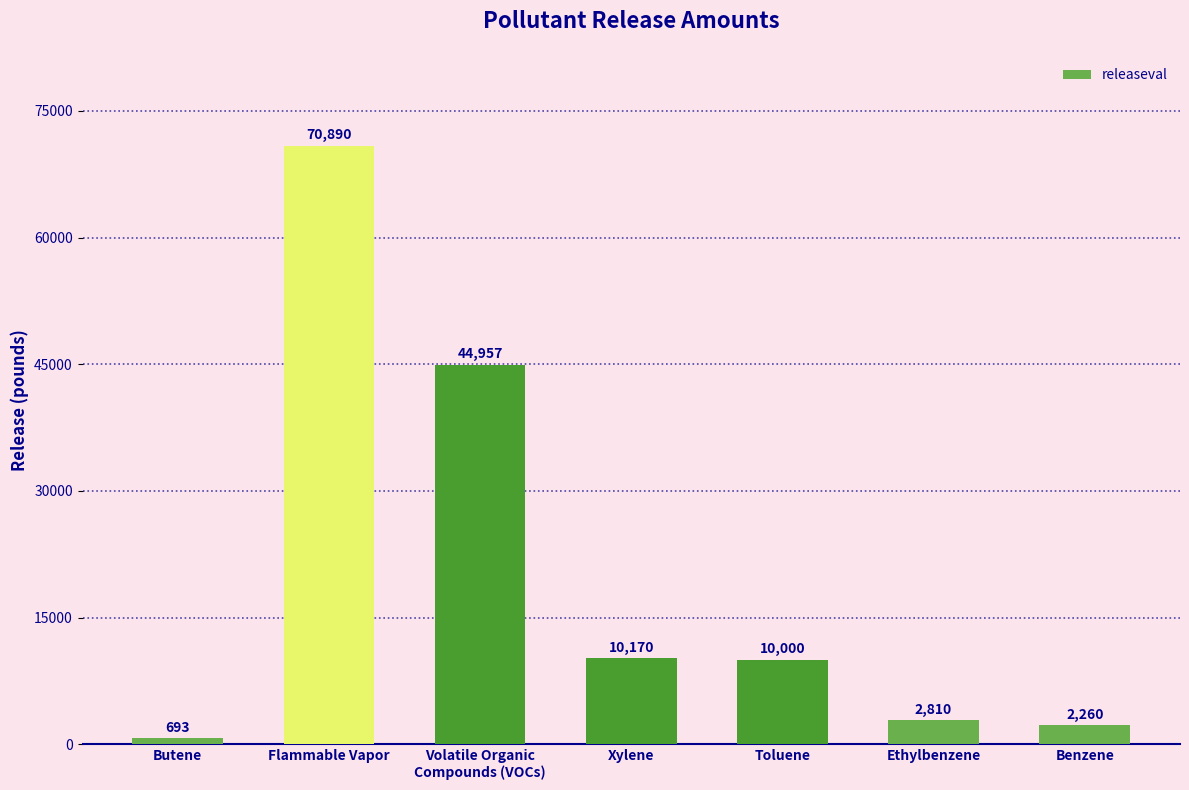

Reading left to right, what are all the values shown in this chart?

693	70890	44957	10170	10000	2810	2260